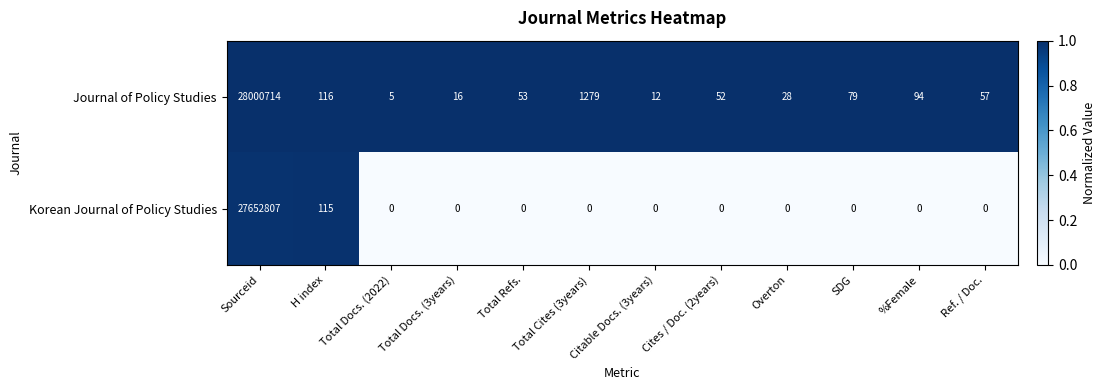

True or false: Journal of Policy Studies has a value of 12 at Citable Docs. (3years).

True